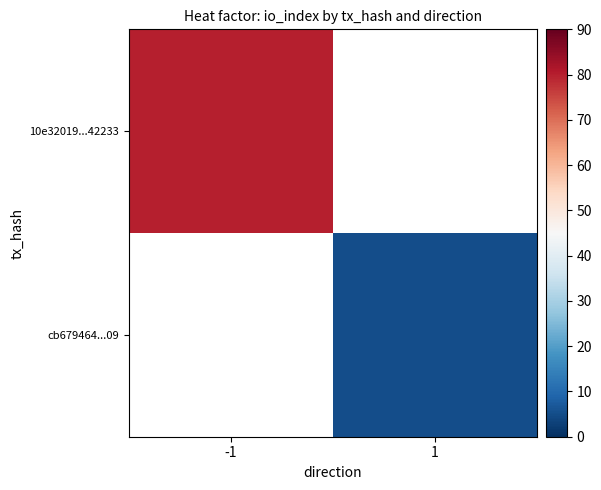

Is the value of cb679464...09 at 1 greater than the value of 10e32019...42233 at 1?

No